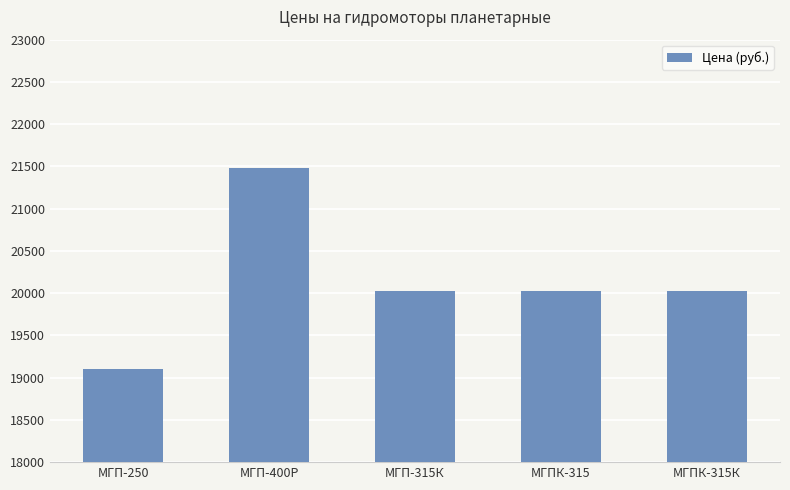

What is the label of the 4th bar from the right?

МГП-400Р